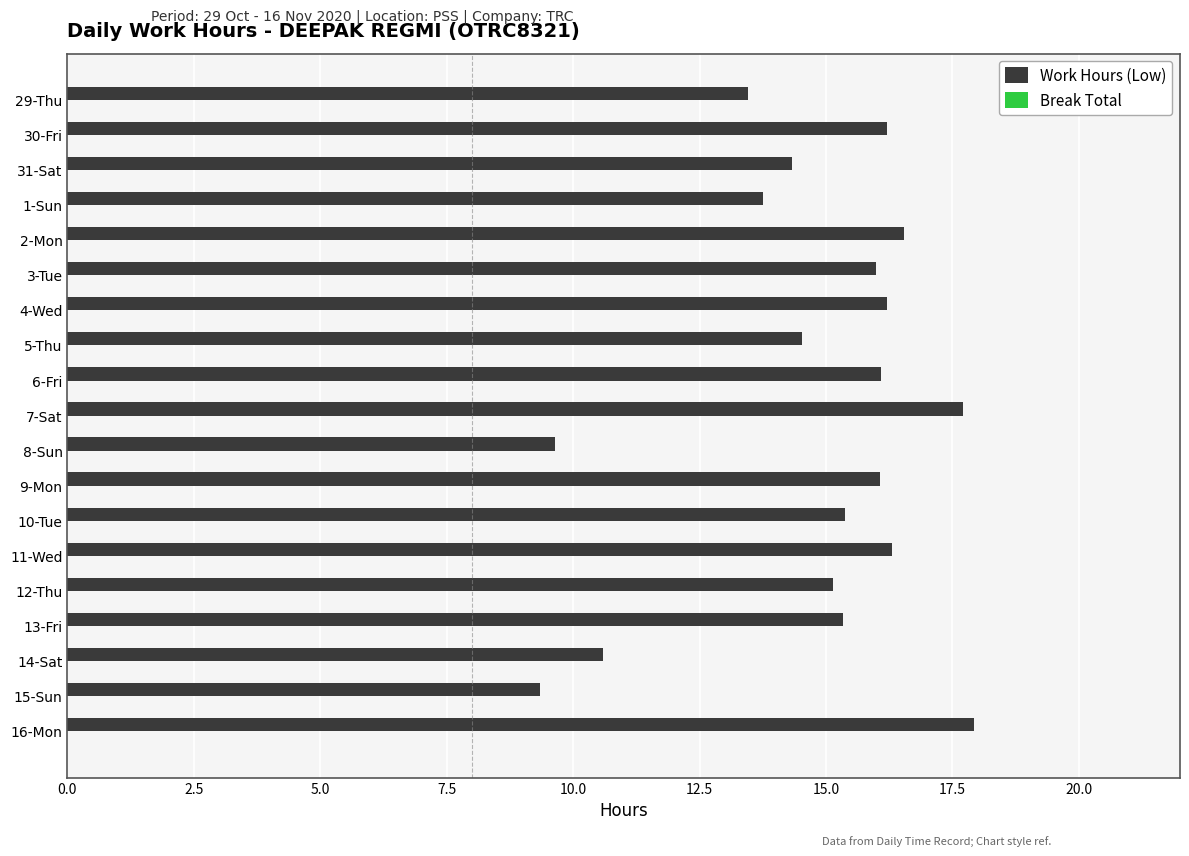

Is it true that the value at 1-Sun is 8.4?

False